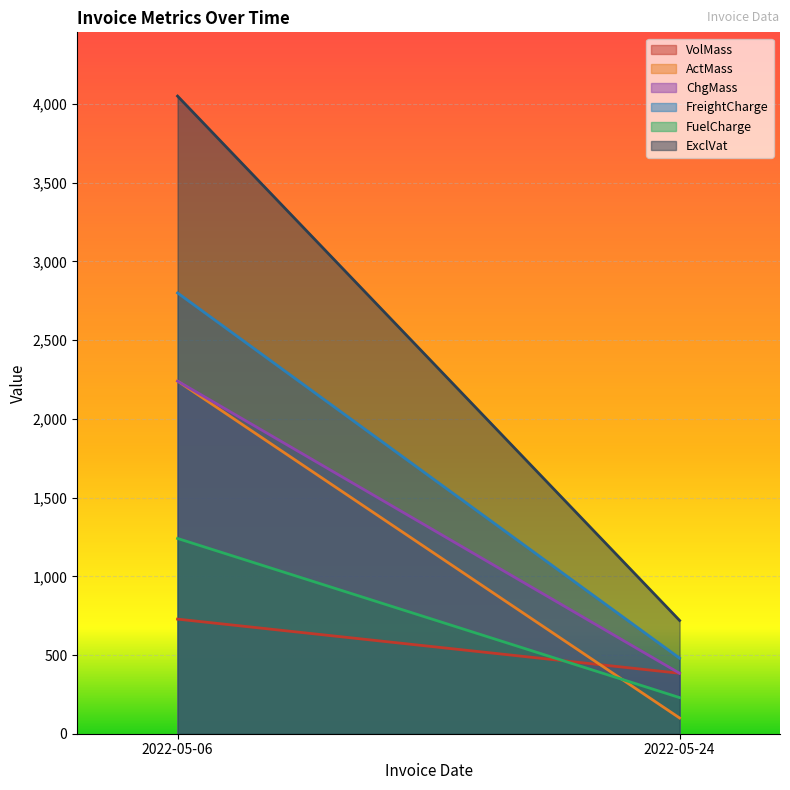

Which series has the largest range (max minus min)?

ExclVat